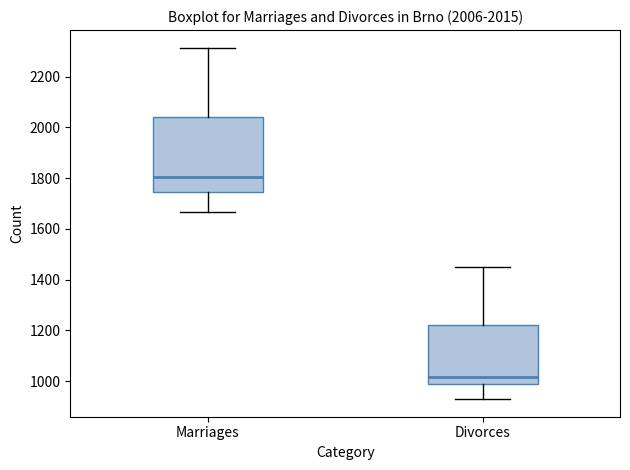

Which box's median line is the highest?

Marriages